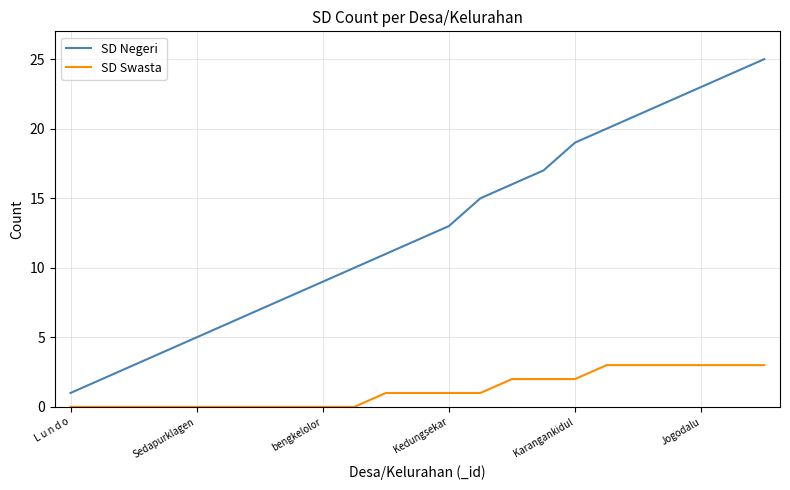

How many lines are shown in the chart?

2